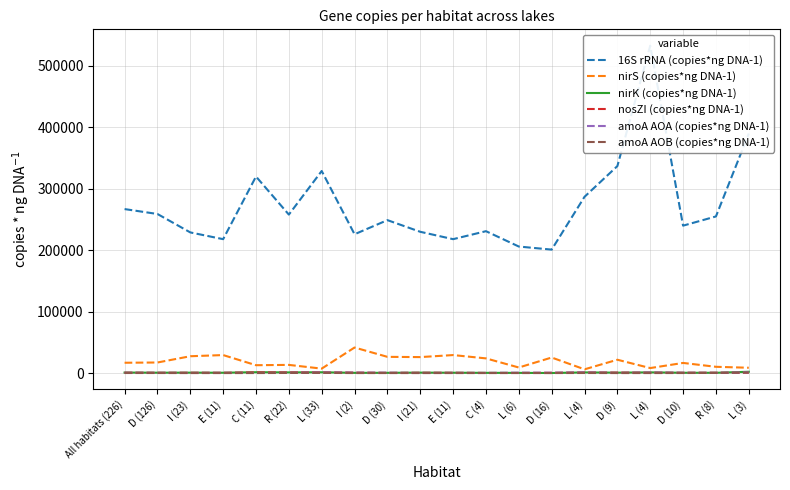

At how many categories does at least one series exceed 234981?

12